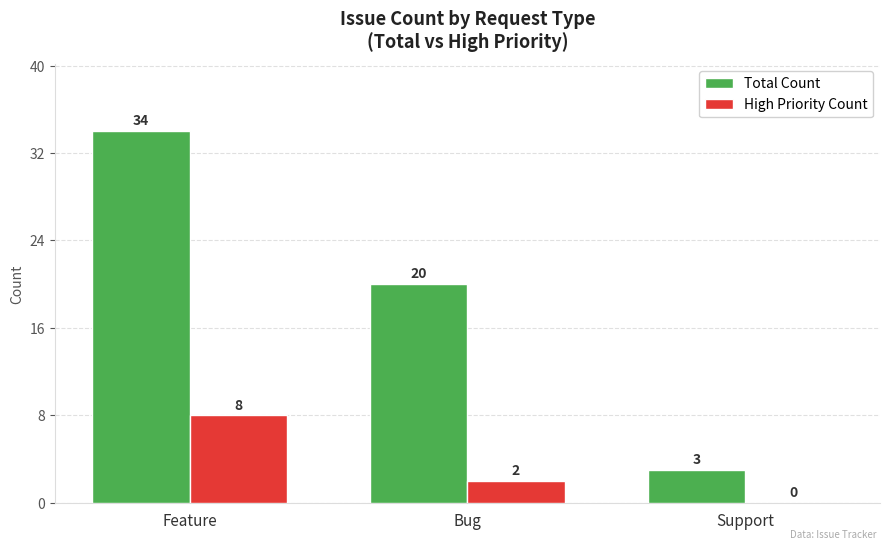

How many series are shown in this chart?

2